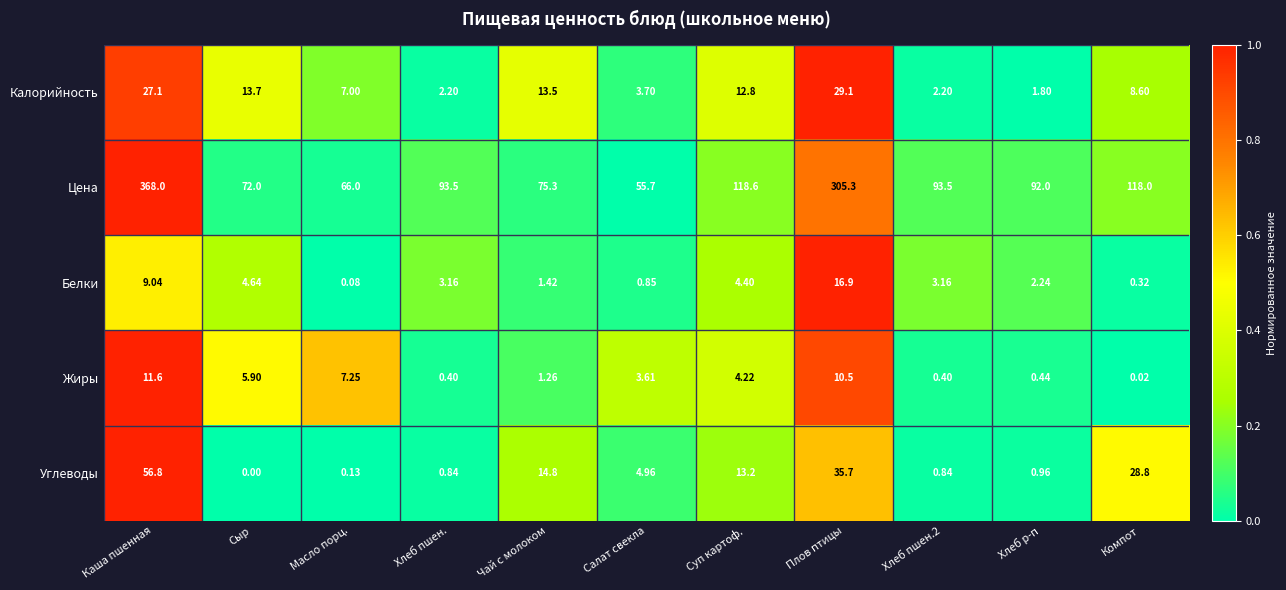

Where is Калорийность nearest to the value 15?

Сыр